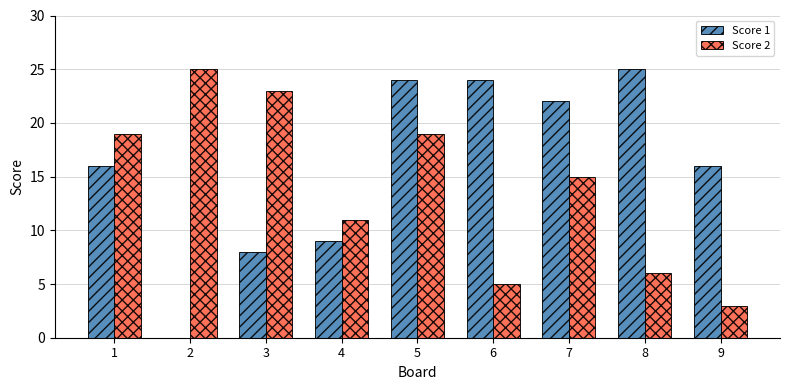

The Score 1 series shows 8 at 3. True or false?

True